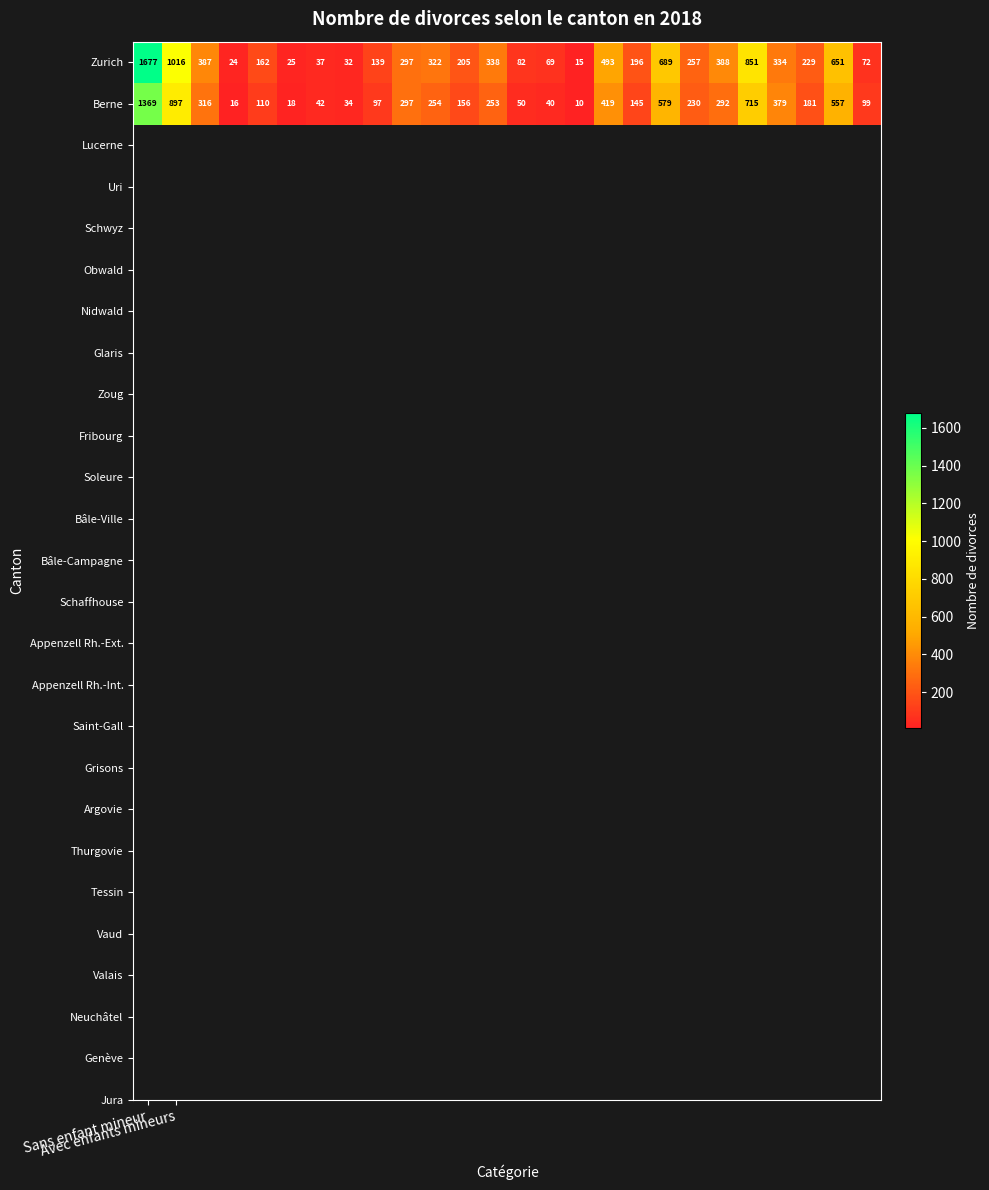

Which series has the widest spread of values?

Zurich